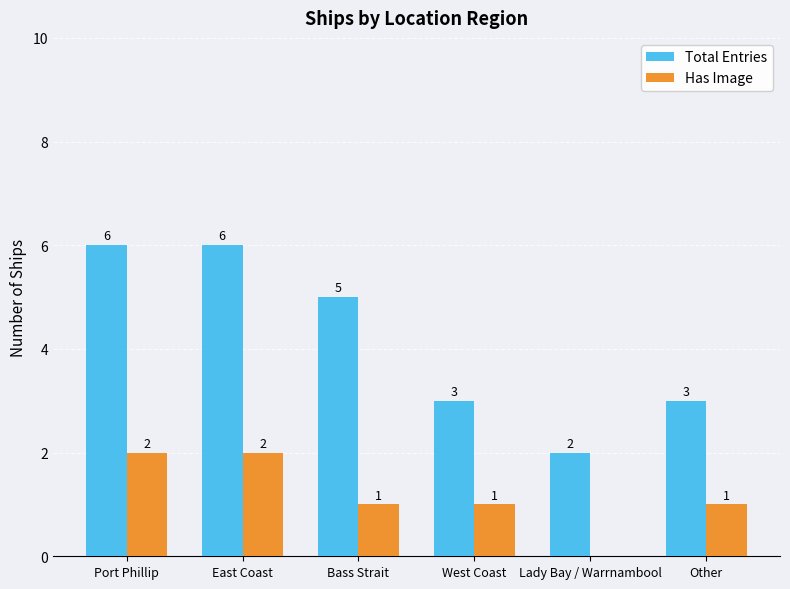

How many Has Image values are between 1 and 2?

5